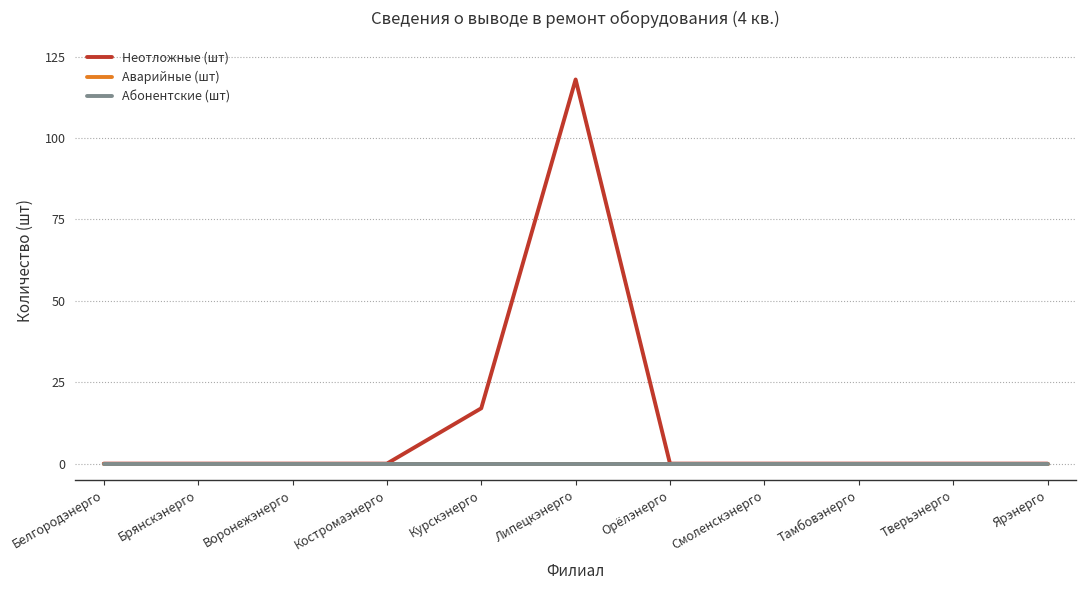

Is this an area chart (filled region under the line)?

No